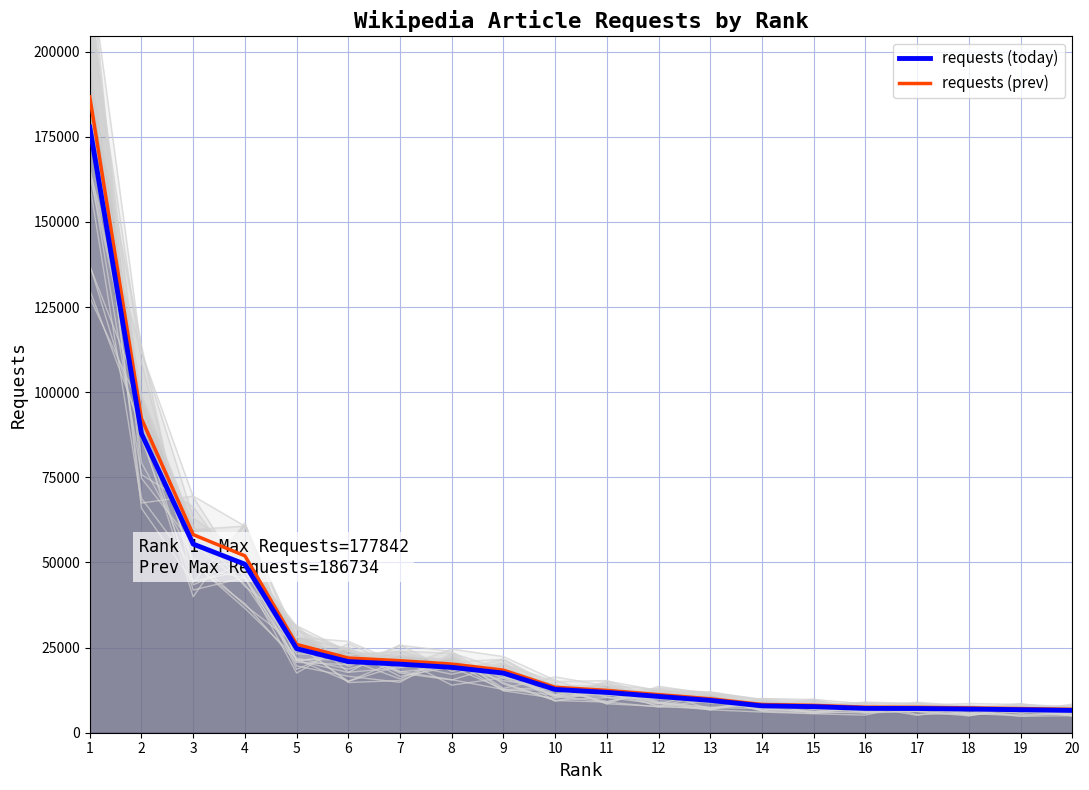

What is the value of the requests (prev) point at the 17th from the left?

7470.8